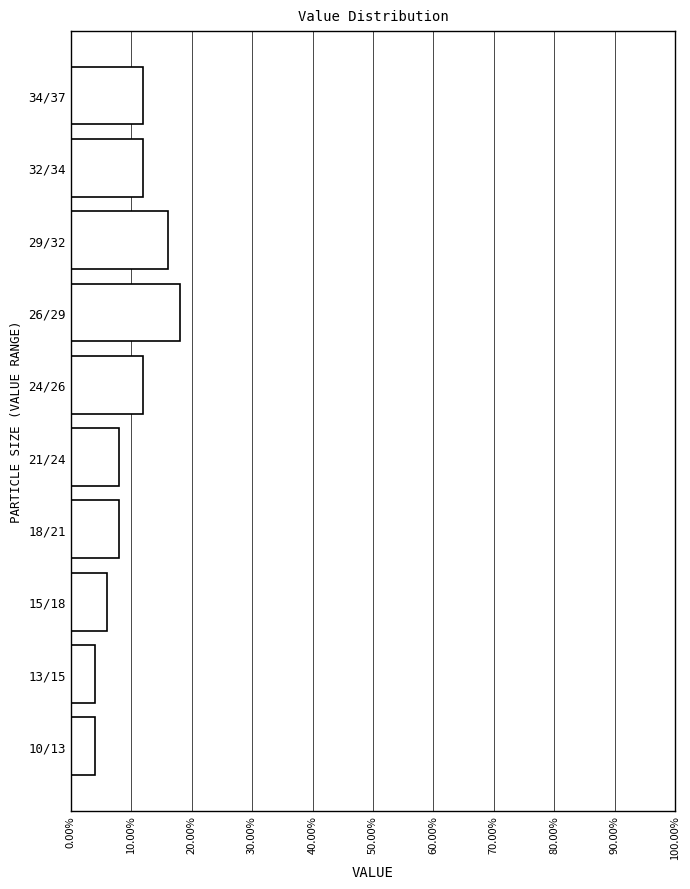

Reading bottom to top, extract all data points from this chart.

4	4	6	8	8	12	18	16	12	12